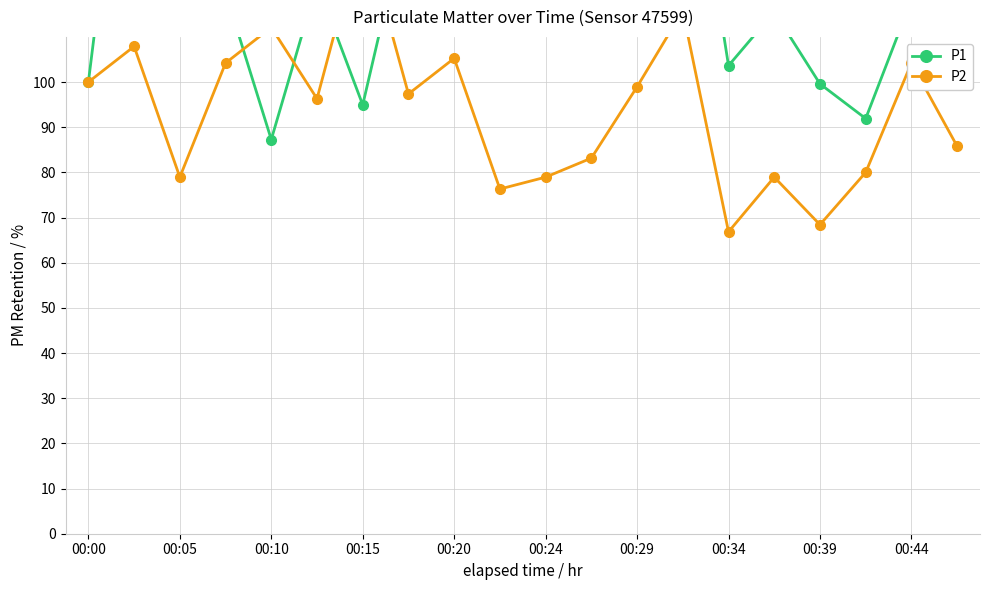

What is the maximum value shown in the chart?

181.4